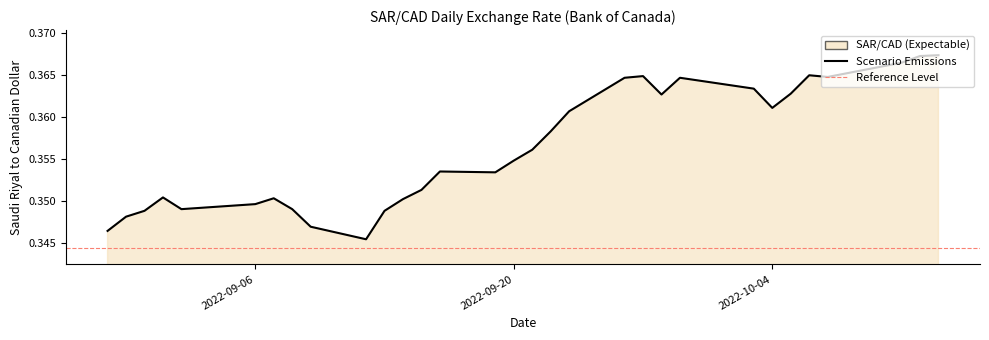

How many series are shown in this chart?

1